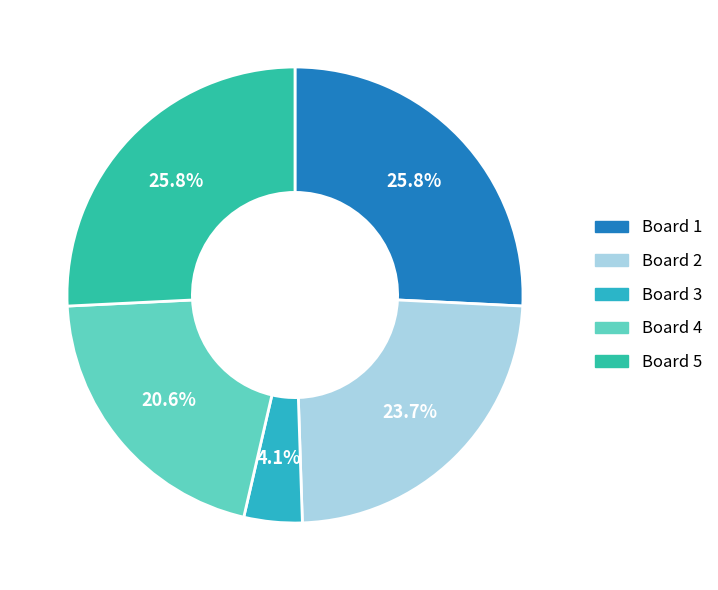

Does any single category account for the majority?

No